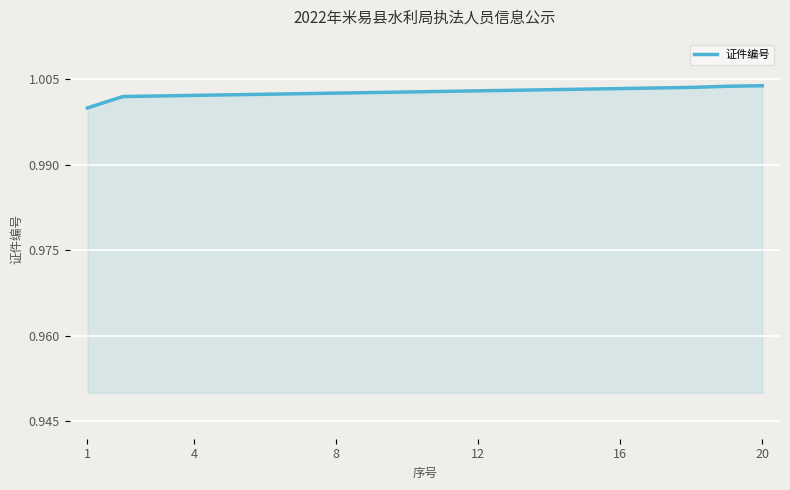

Does the chart display data point markers on the line(s)?

No